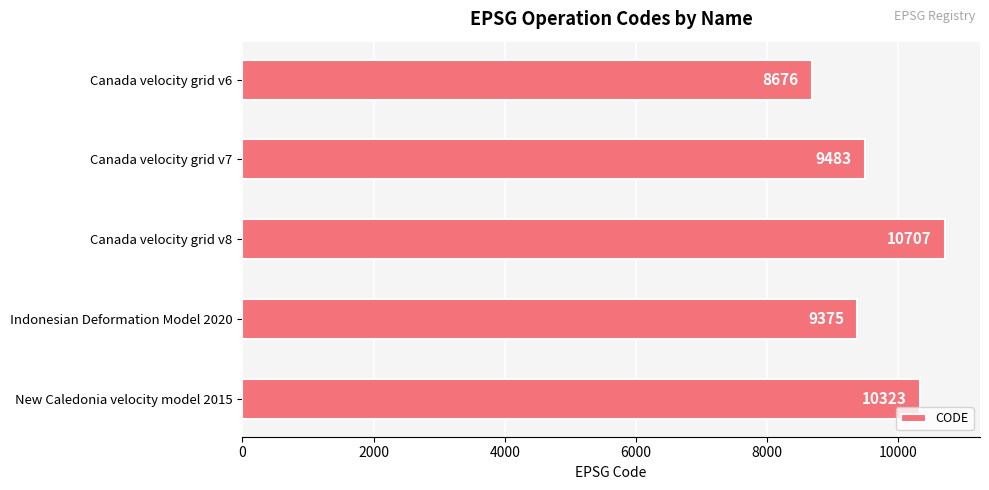

How many bars are there in total?

5